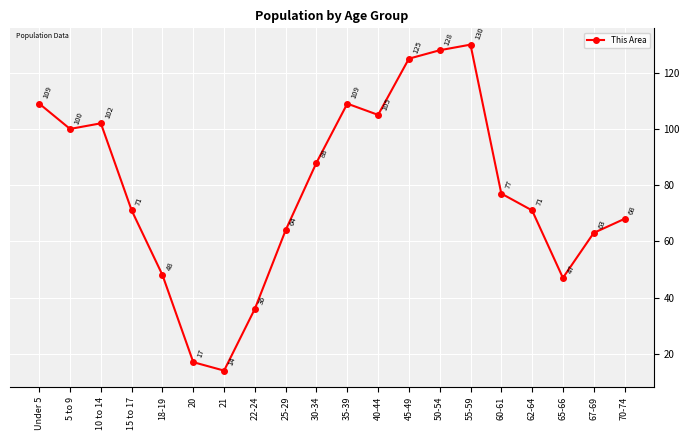

What is the label of the 16th point from the right?

18-19